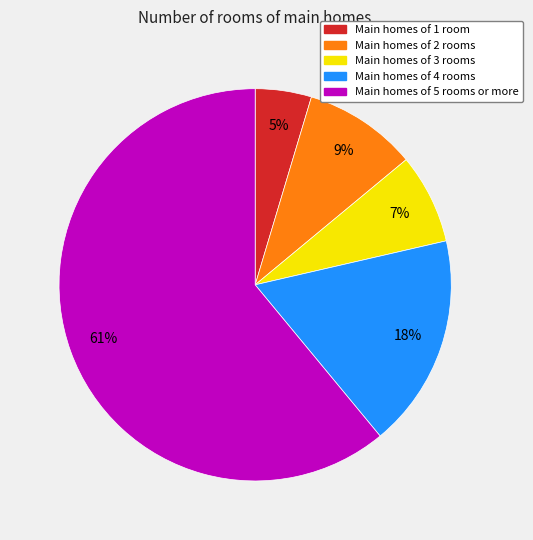

Is there a majority slice in this chart?

Yes